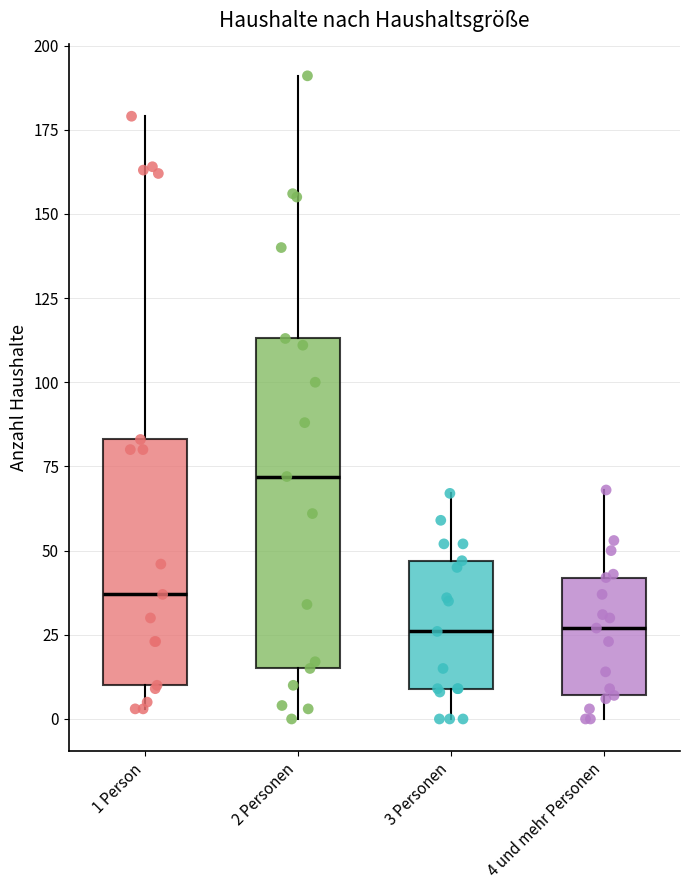

Comparing the boxes themselves (not the whiskers), which one is the tallest?

2 Personen